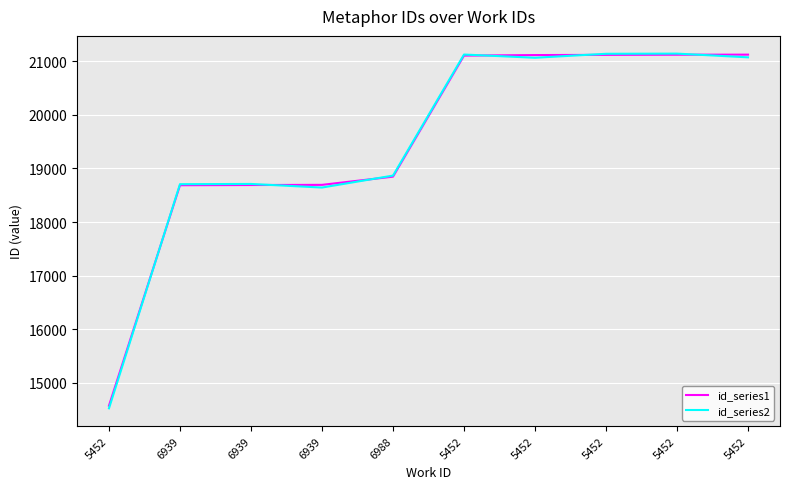

What is the value of the id_series2 point at the 5th from the left?

18867